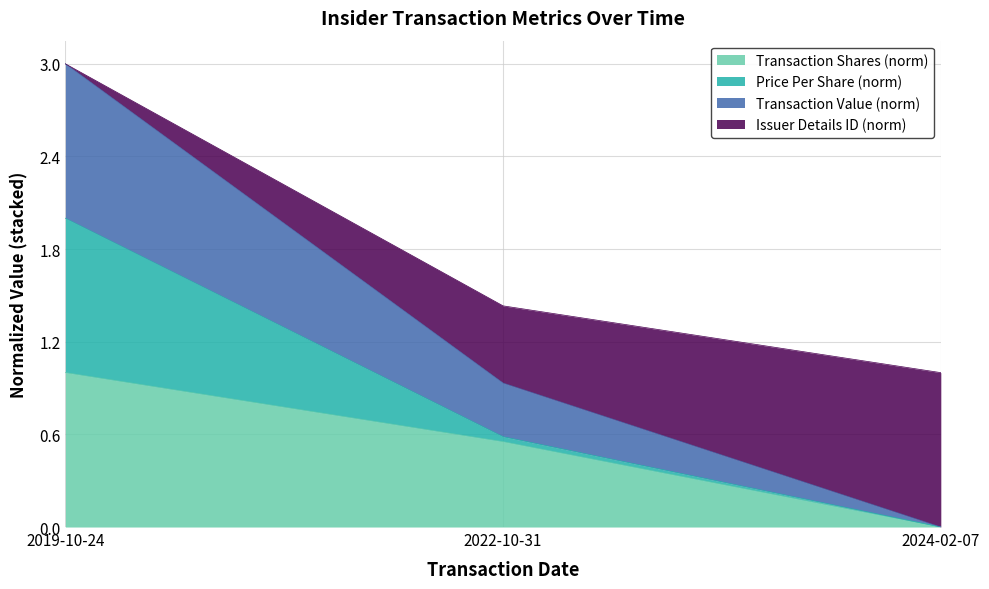

What is the difference between the highest and lowest values at 2022-10-31?

0.9